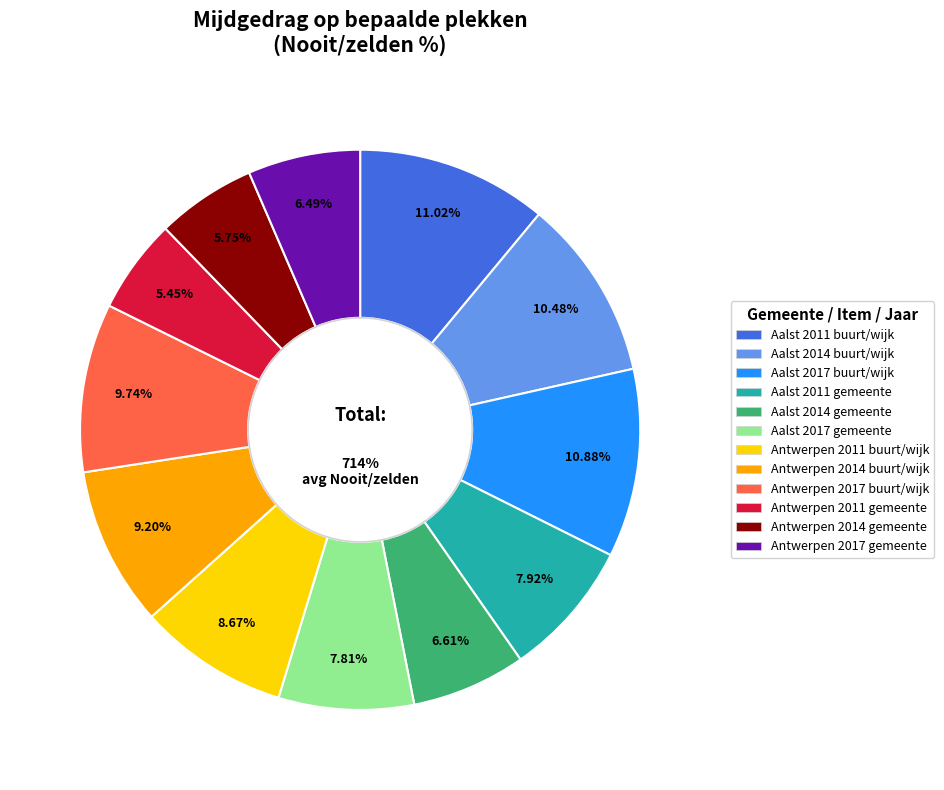

Which has a higher value, Antwerpen 2014 - buurt/wijk or Antwerpen 2017 - gemeente/stad?

Antwerpen 2014 - buurt/wijk